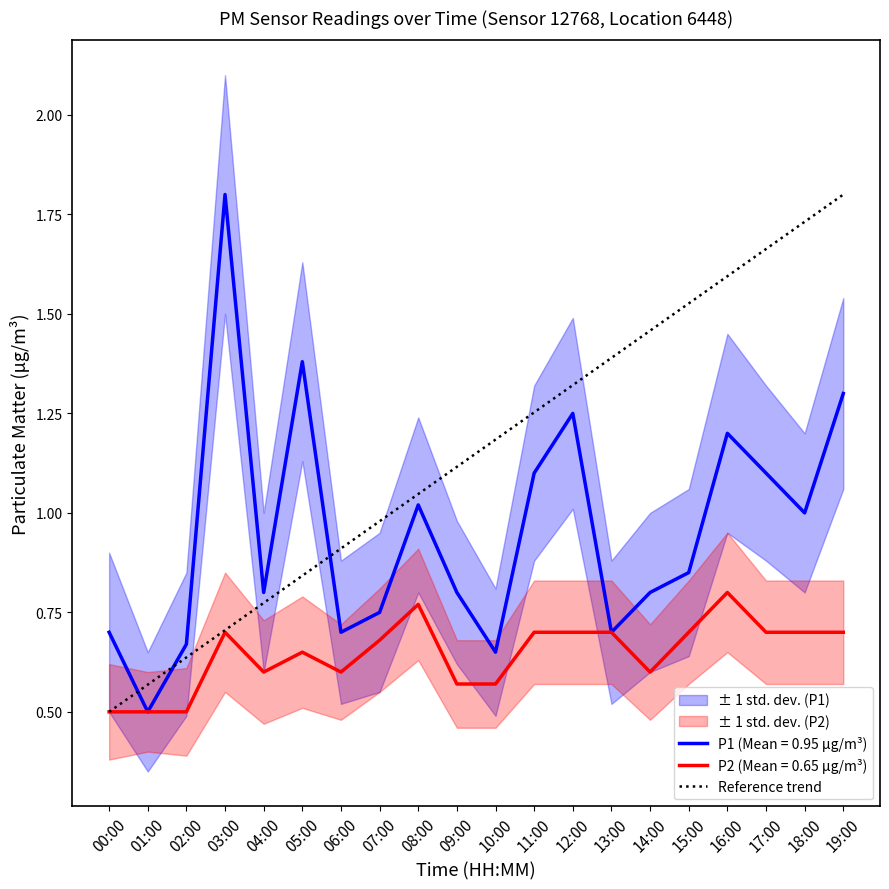

Count the number of values greater than 1.

12